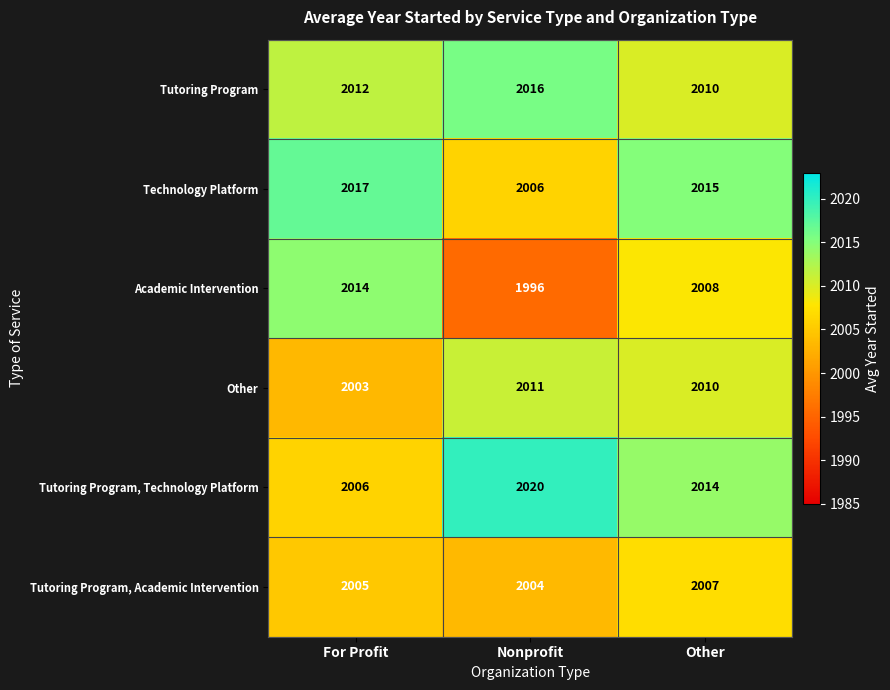

At how many categories does at least one series exceed 1998?

3